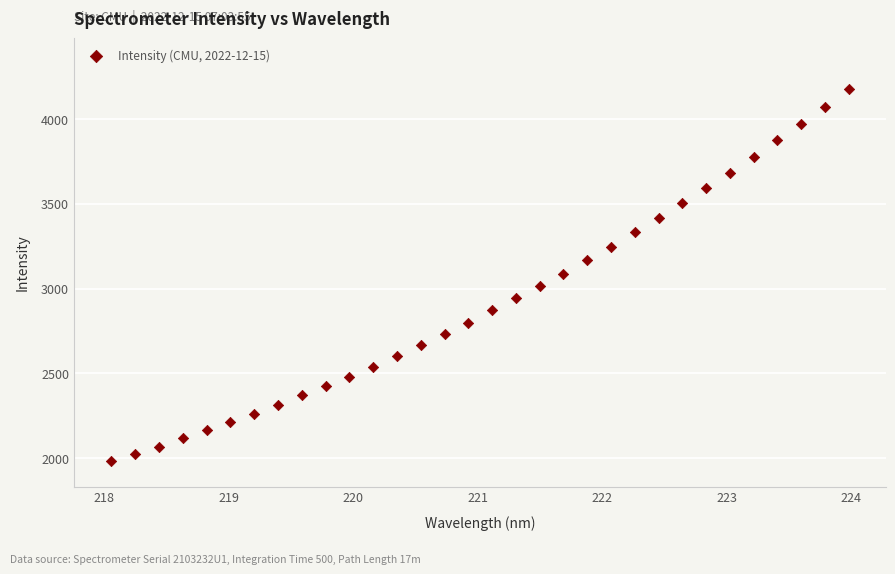

What is the range of X values (max minus min)?

5.9